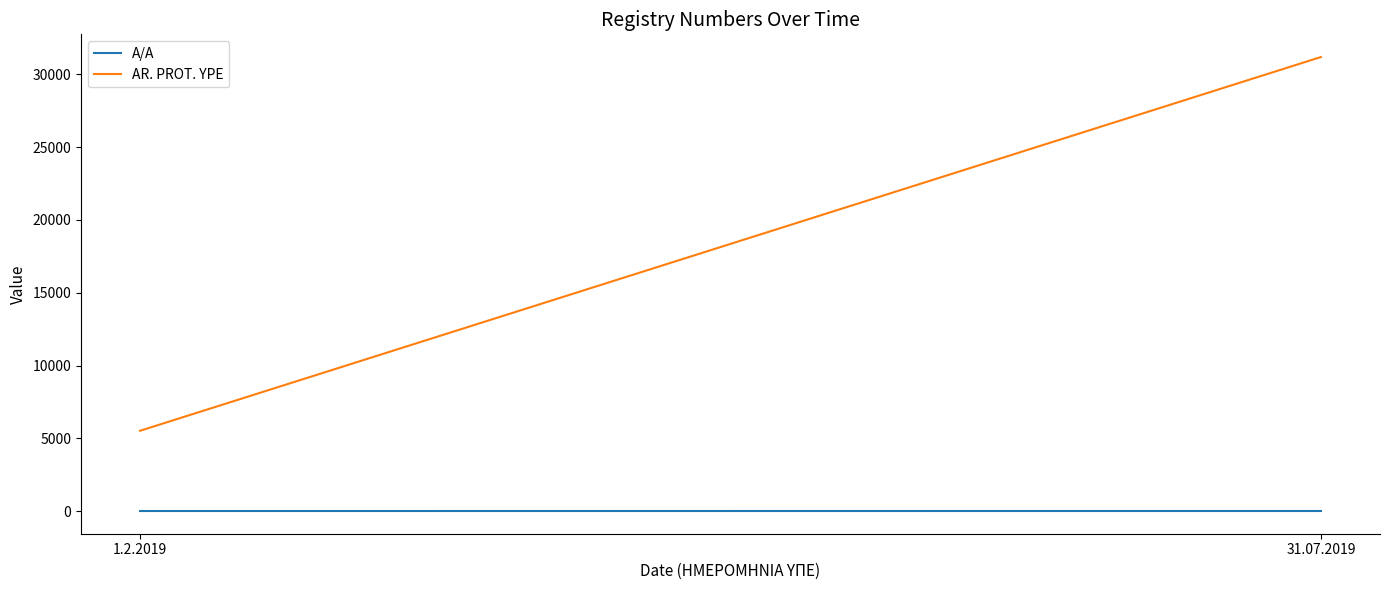

Reading left to right, what are all the values shown in this chart?

A/A: 1.2.2019=1	31.07.2019=2
AR. PROT. YPE: 1.2.2019=5516	31.07.2019=31198